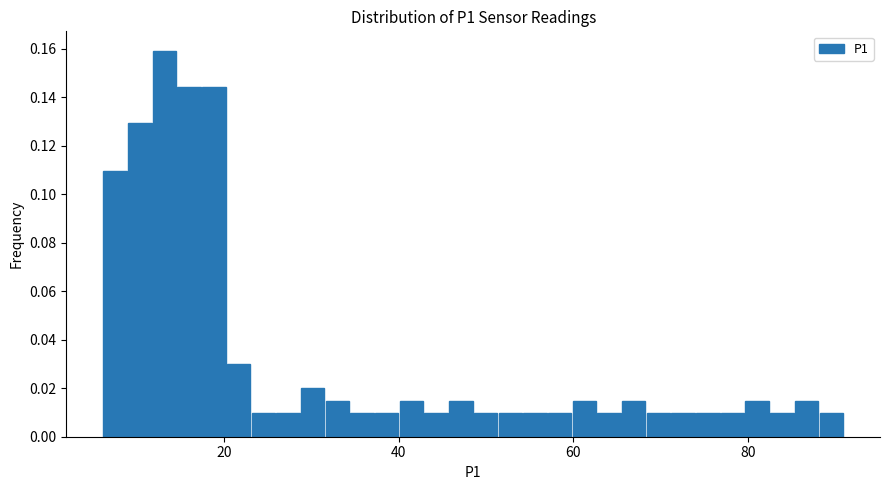

Read against the x-axis, roughly where is the centre of the tallest bar?

14